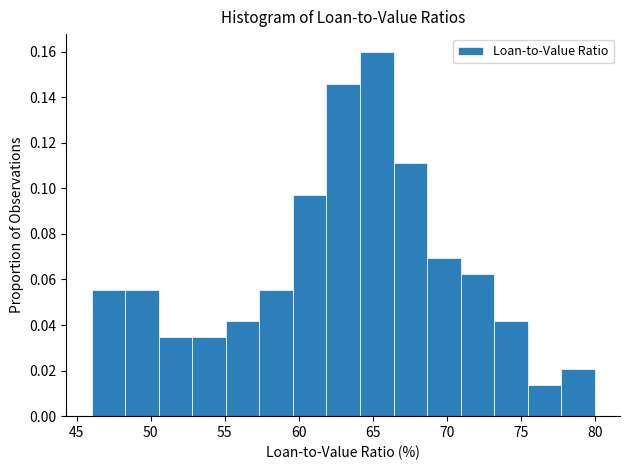

How tall is the bar that spans 68.5 to 71.0 on the x-axis? Neither the bar edges nor the heights are printed on the chart, so give them approximately, as read against the axes.

0.070